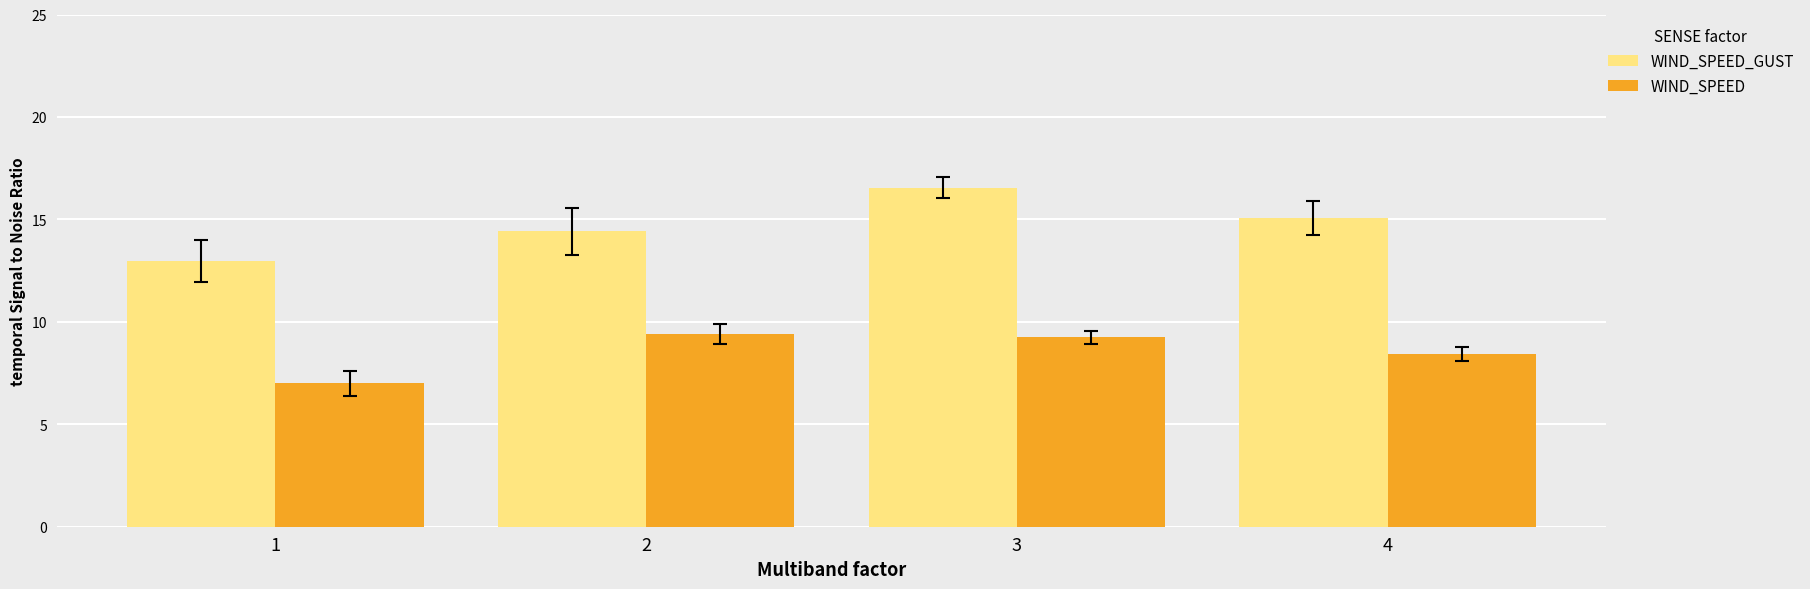

What is the sum of all WIND_SPEED values?

34.1